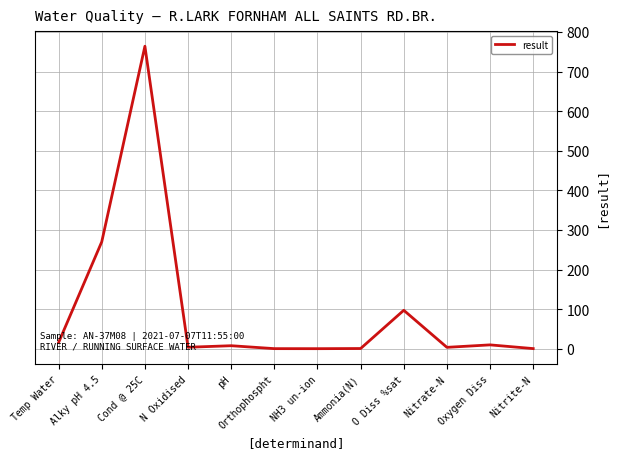

Which has a higher value, Cond @ 25C or pH?

Cond @ 25C